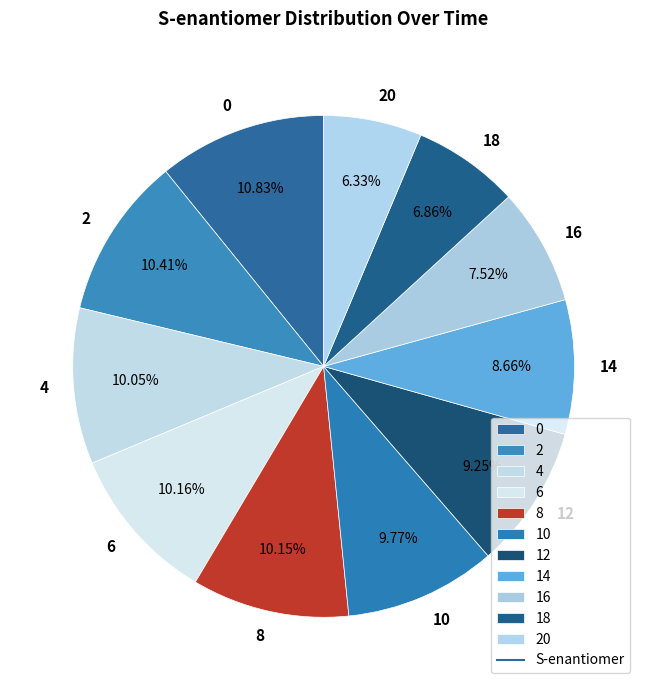

How many slices are in this pie chart?

11